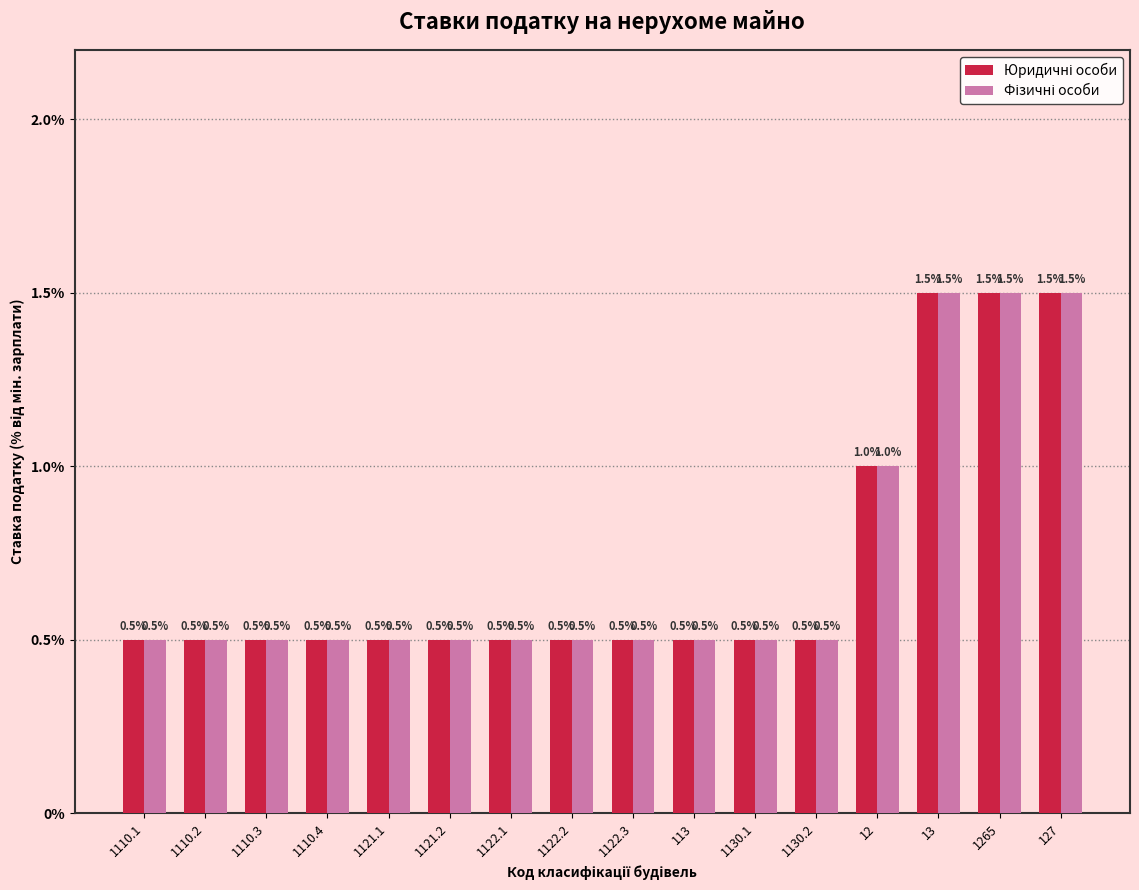

What is the greatest value displayed?

1.5